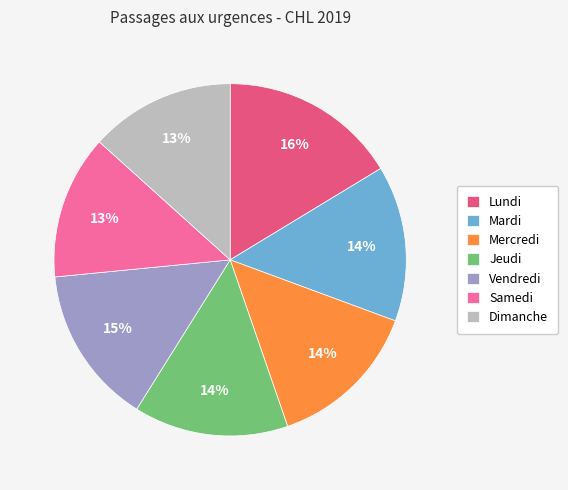

True or false: Vendredi accounts for 15% of the total.

True